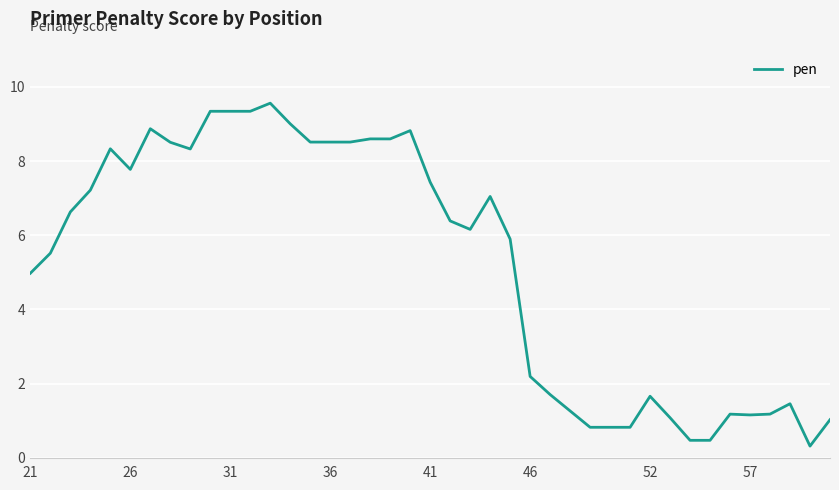

What is the minimum value shown in the chart?

0.3